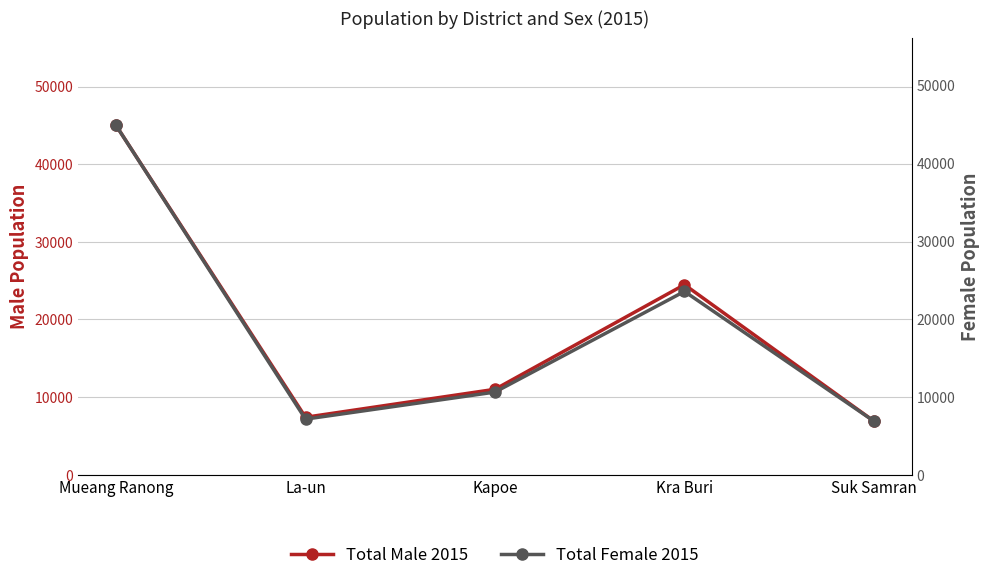

Is it true that Total Male 2015 equals 7921 at Kra Buri?

False